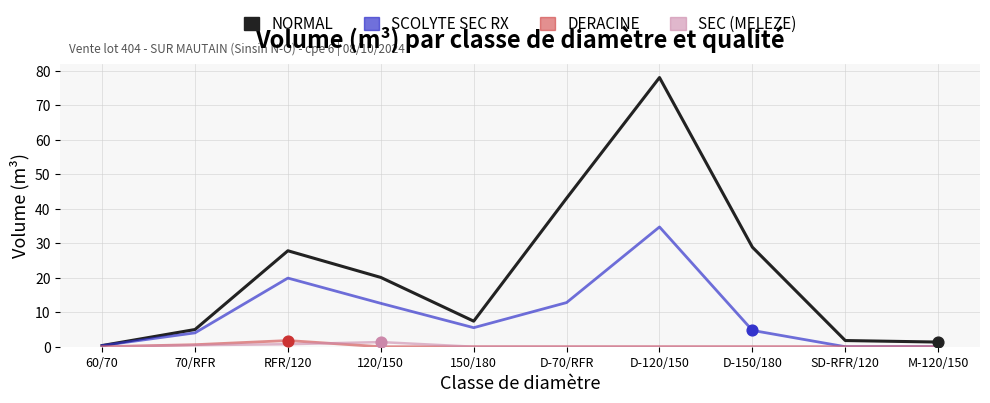

Is the value of SEC (MELEZE) at D-70/RFR greater than the value of SCOLYTE SEC RX at D-70/RFR?

No